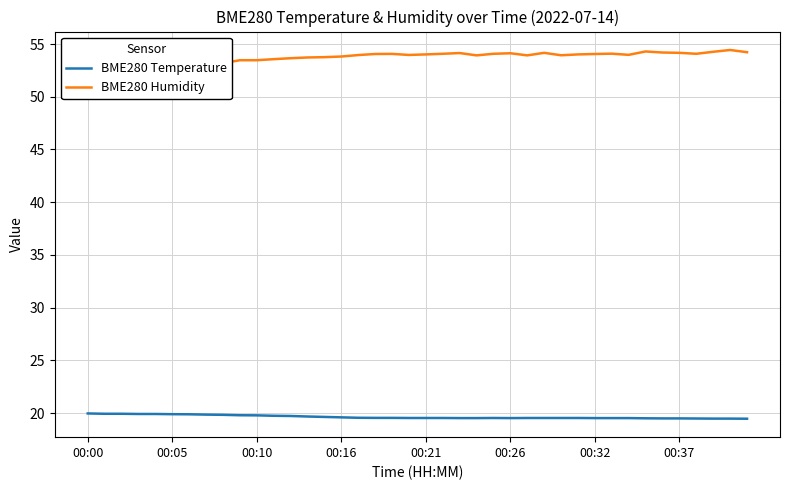

What is the maximum value for BME280 Temperature?

20.0